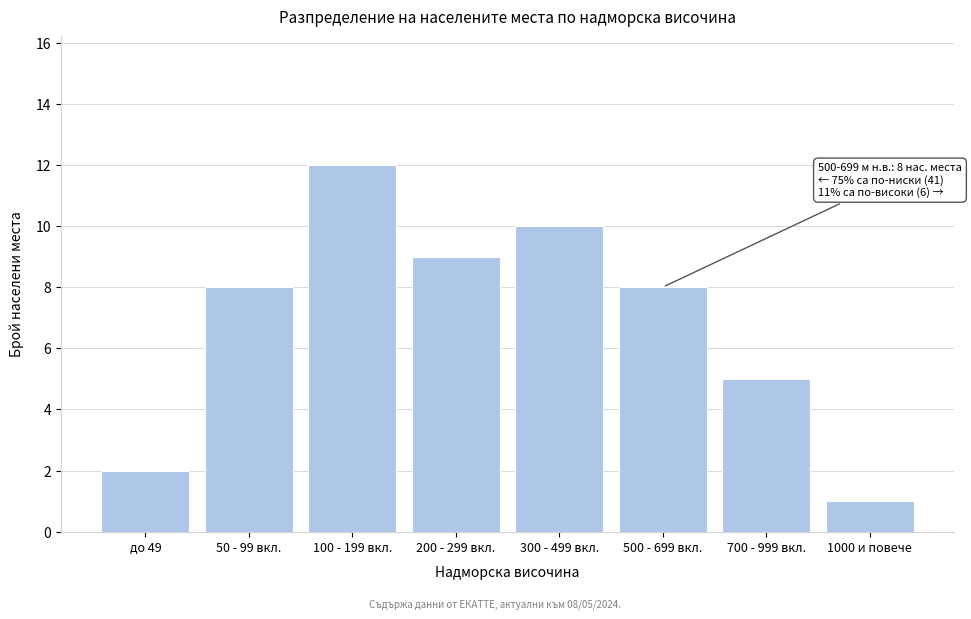

Reading left to right, extract all data points from this chart.

2	8	12	9	10	8	5	1